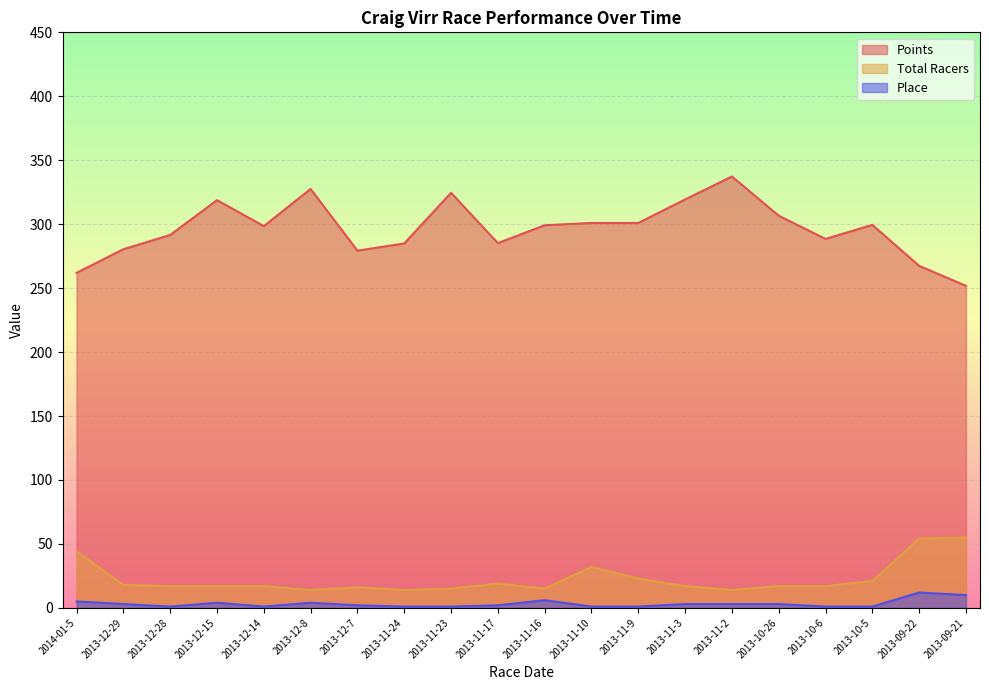

Where is Points nearest to the value 294?

2013-12-28